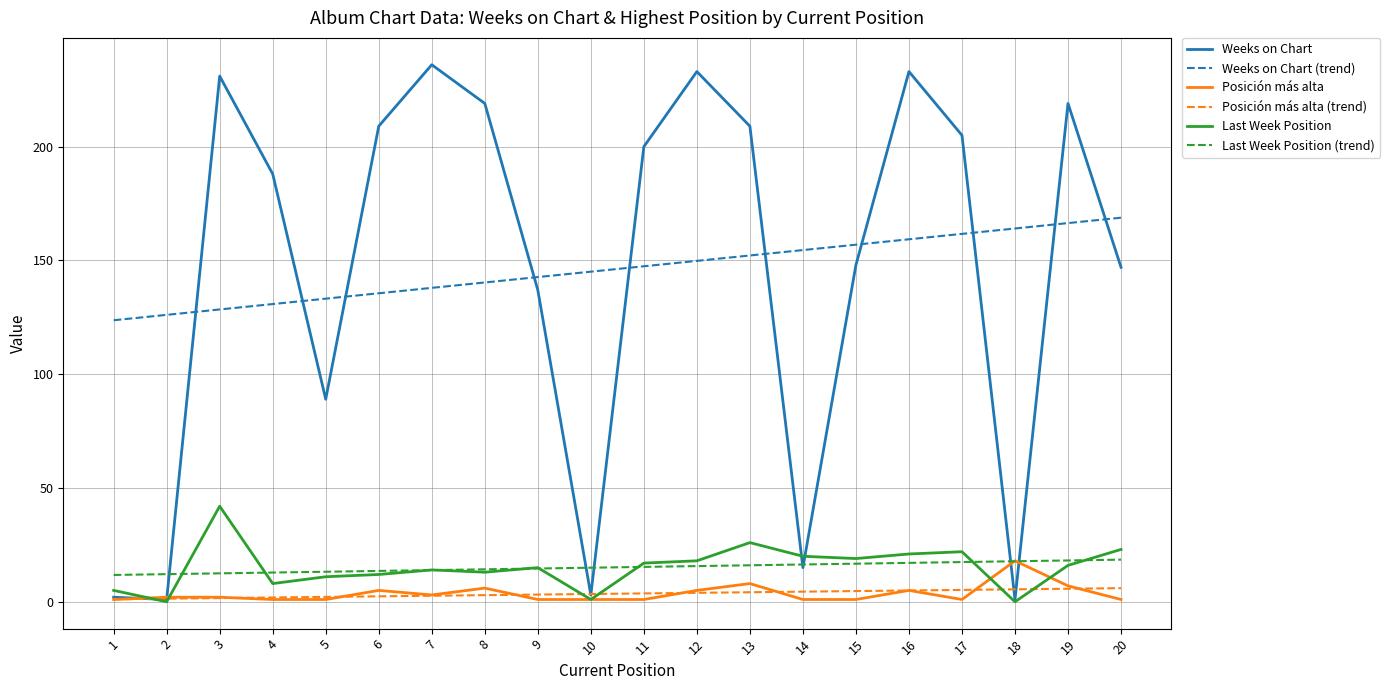

What is the minimum value for Last Week Position (trend)?

11.8